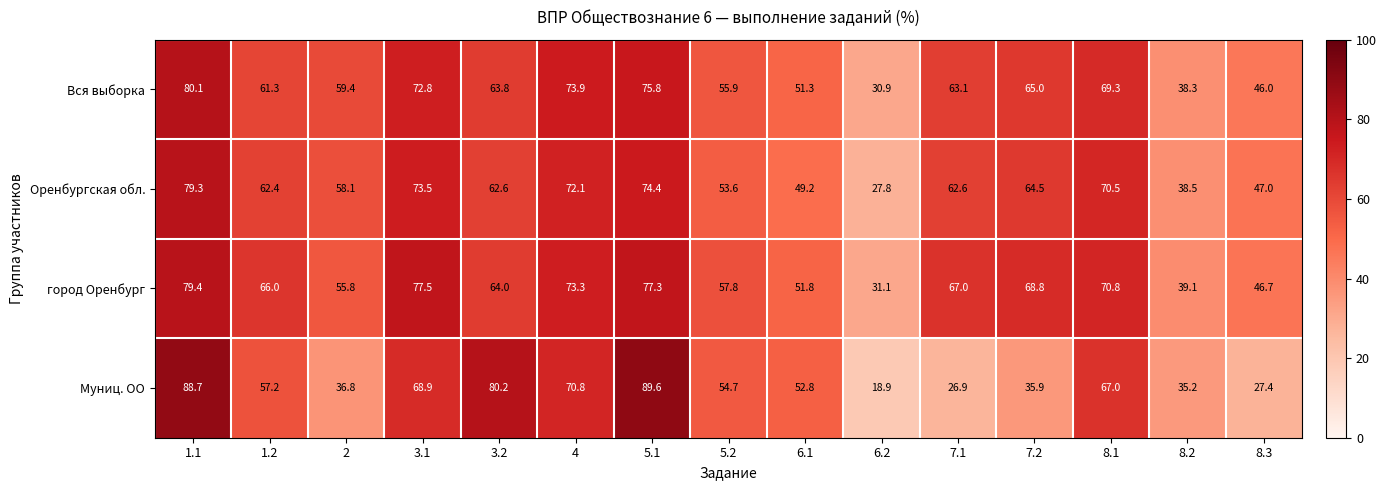

How many series are shown in this chart?

4